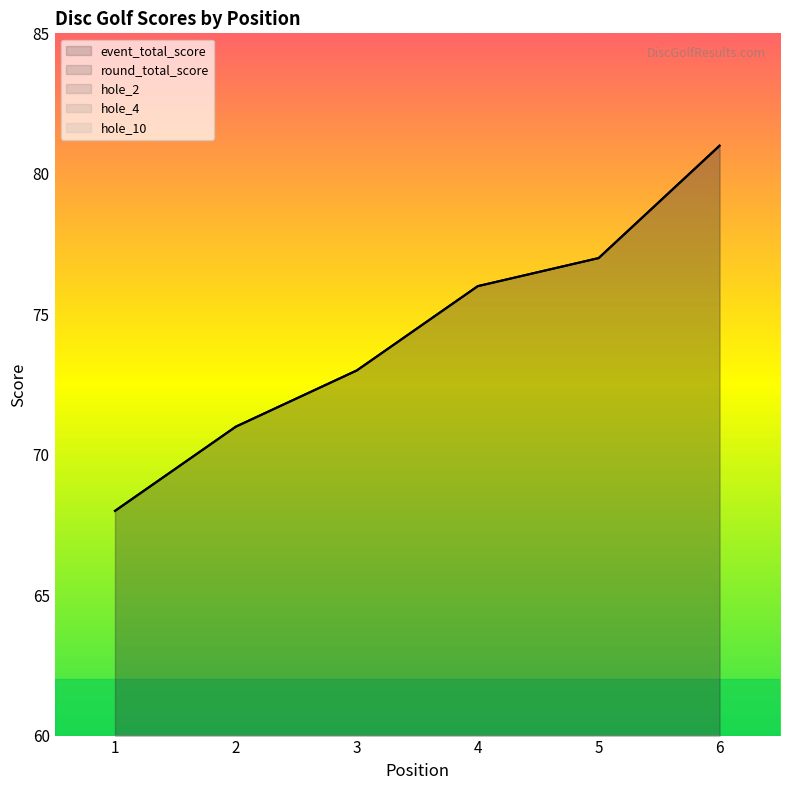

What are all the series names shown in the legend?

event_total_score, round_total_score, hole_2, hole_4, hole_10